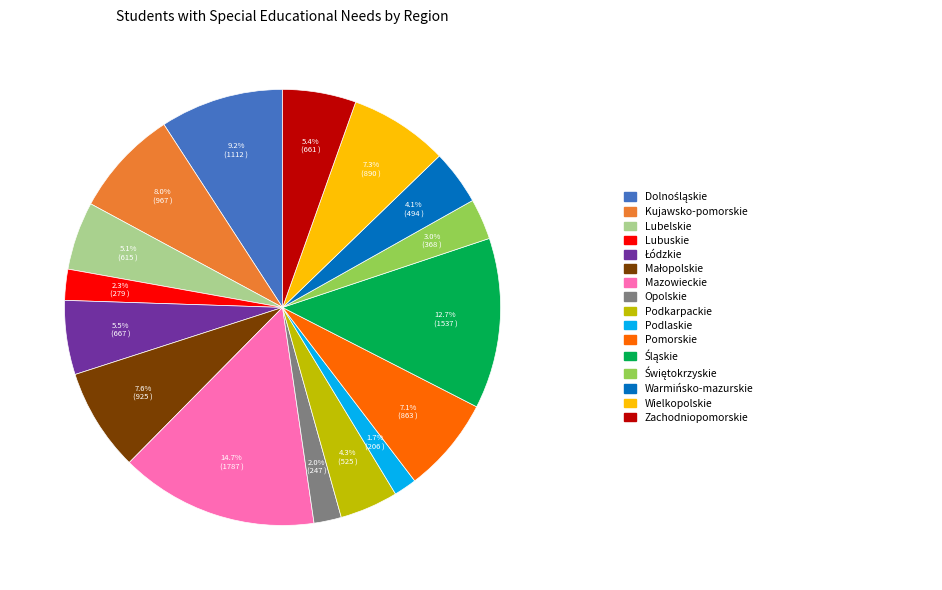

Is there a majority slice in this chart?

No